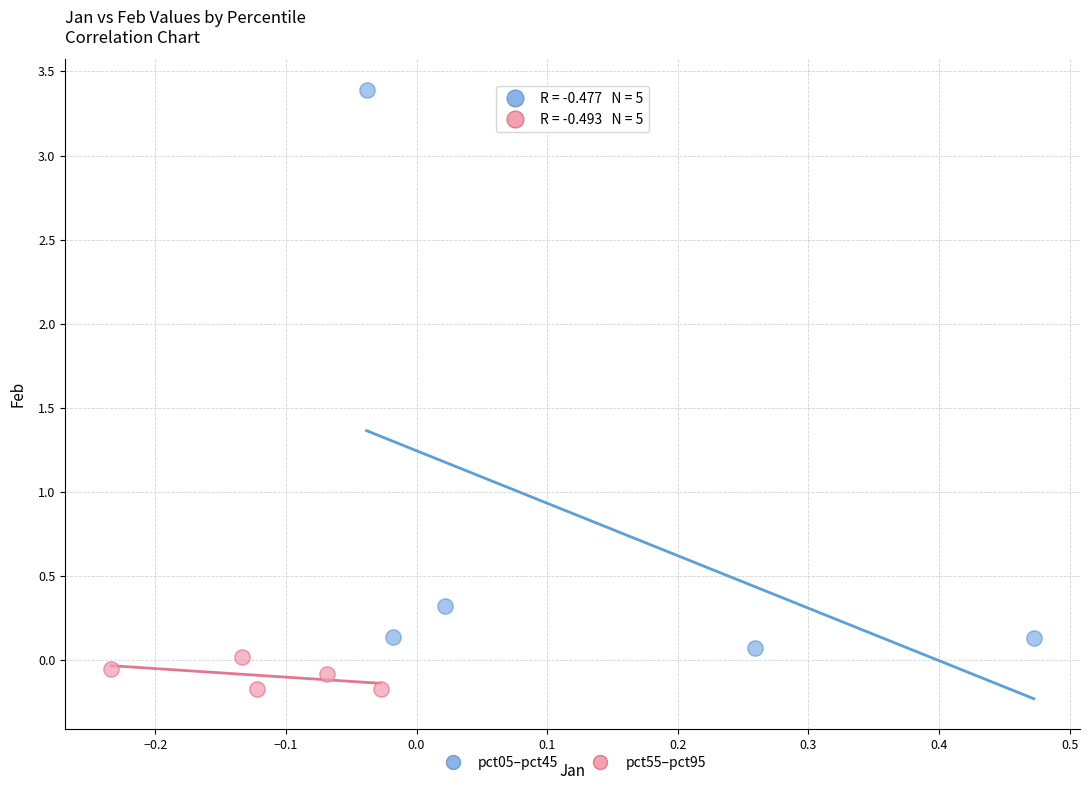

Which series has the largest Y range (max minus min)?

pct05–pct45